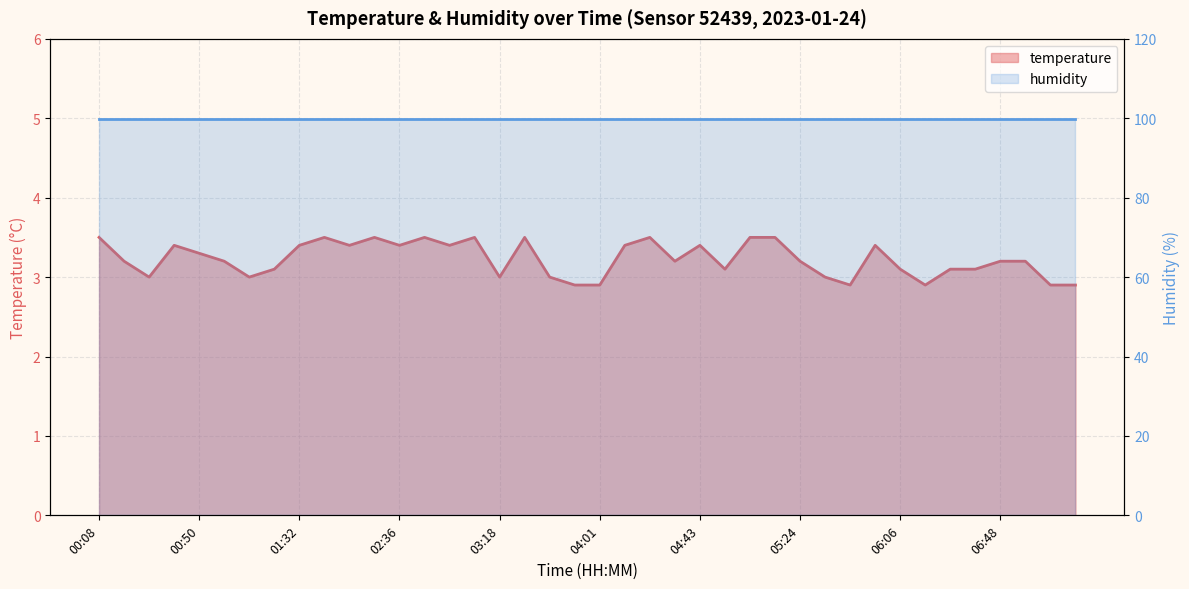

Read the value at 05:35.

3.0